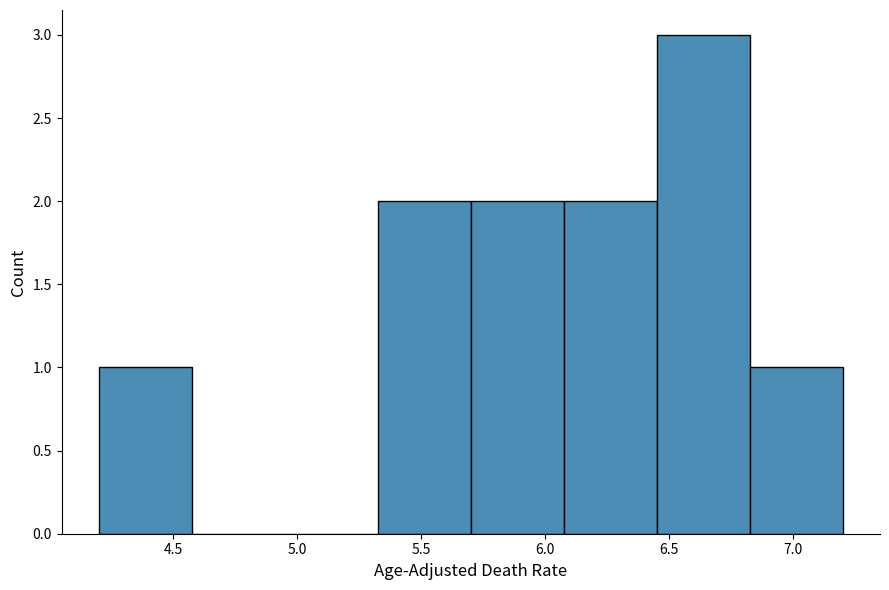

Reading left to right, transcribe this chart: for each bar, give the range it covers on the x-axis and its height. Neither the bar edges nor the heights are printed on the chart, so give them approximately, as read against the axes.

4.200 to 4.575: 1
4.575 to 4.950: 0
4.950 to 5.325: 0
5.325 to 5.700: 2
5.700 to 6.075: 2
6.075 to 6.450: 2
6.450 to 6.825: 3
6.825 to 7.200: 1